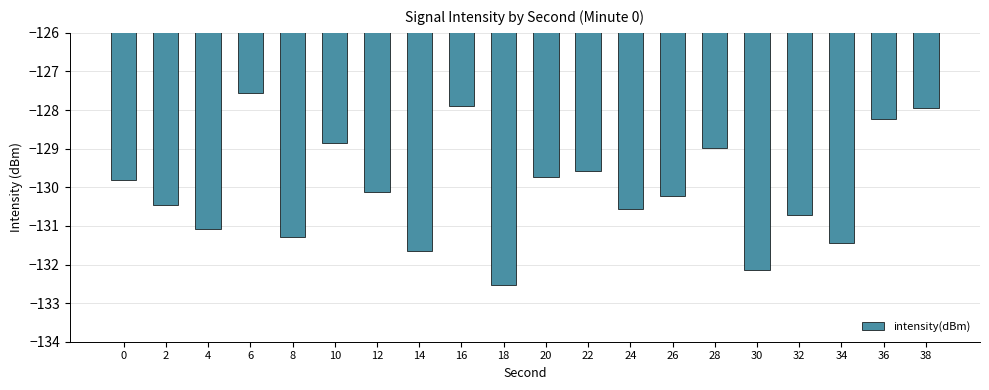

How many data points are less than -130?

11